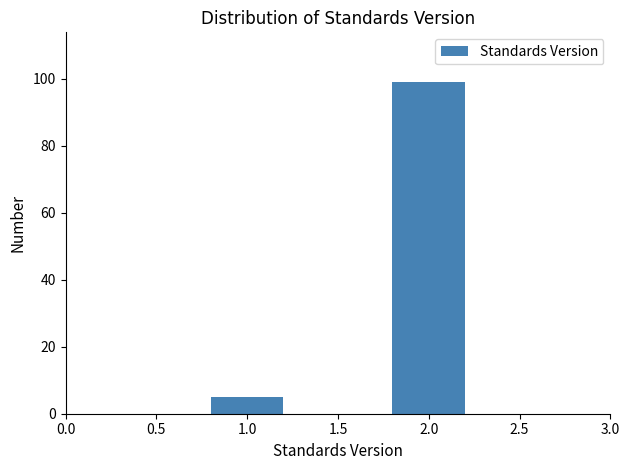

Reading right to left, transcribe all the data shown in this chart.

99	5